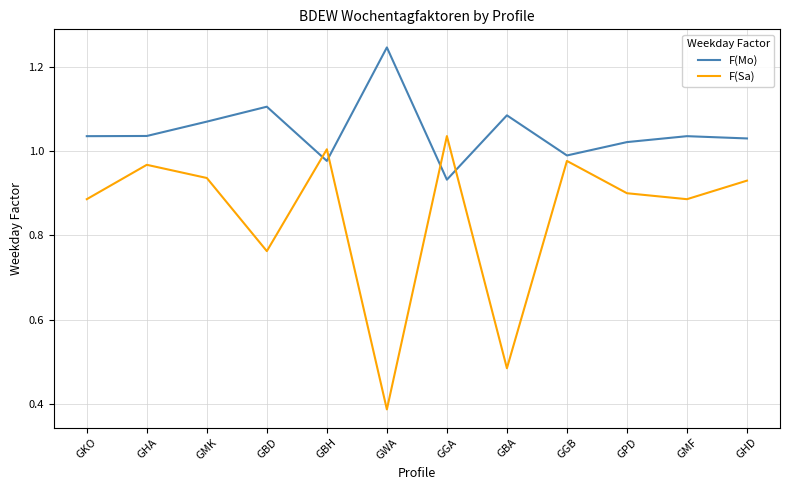

Rank the series at GPD from highest to lowest value.

F(Mo), F(Sa)